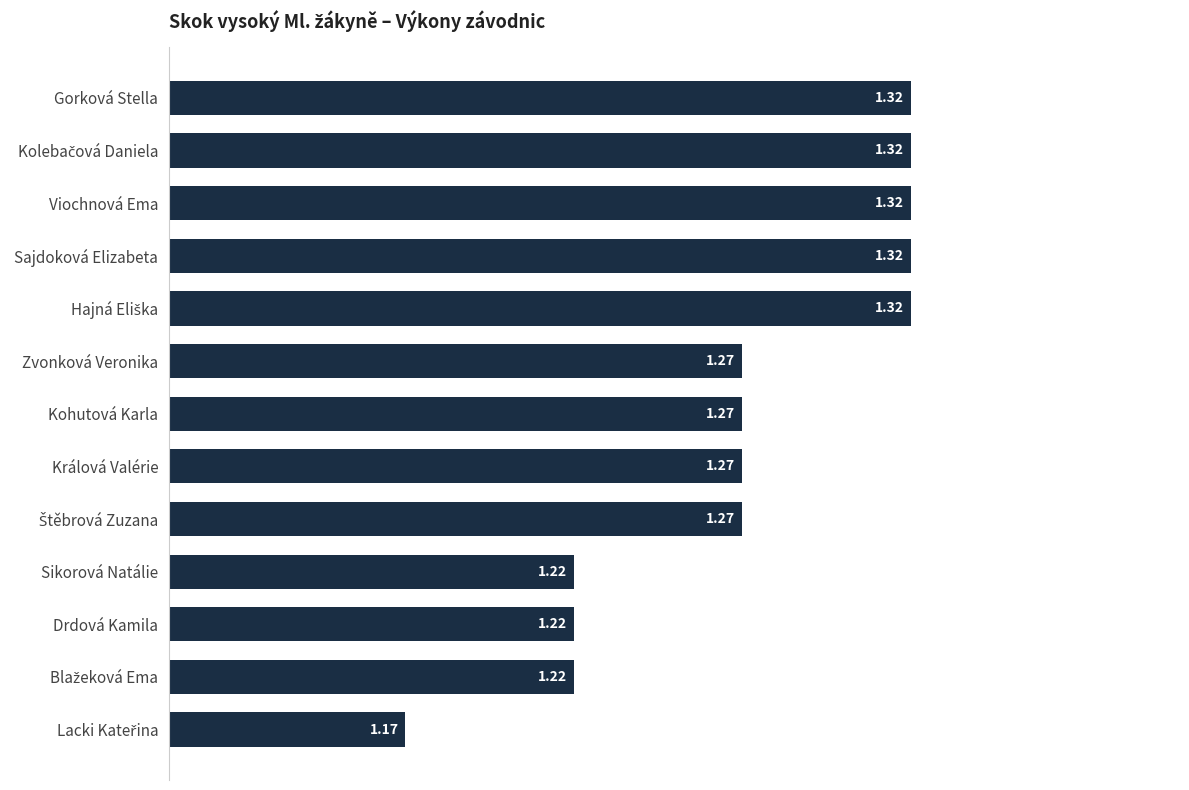

What is the sum of all values?

16.5